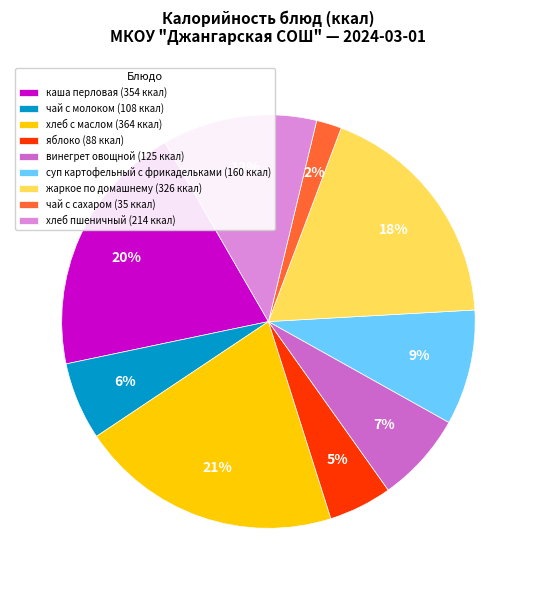

Is there a majority slice in this chart?

No